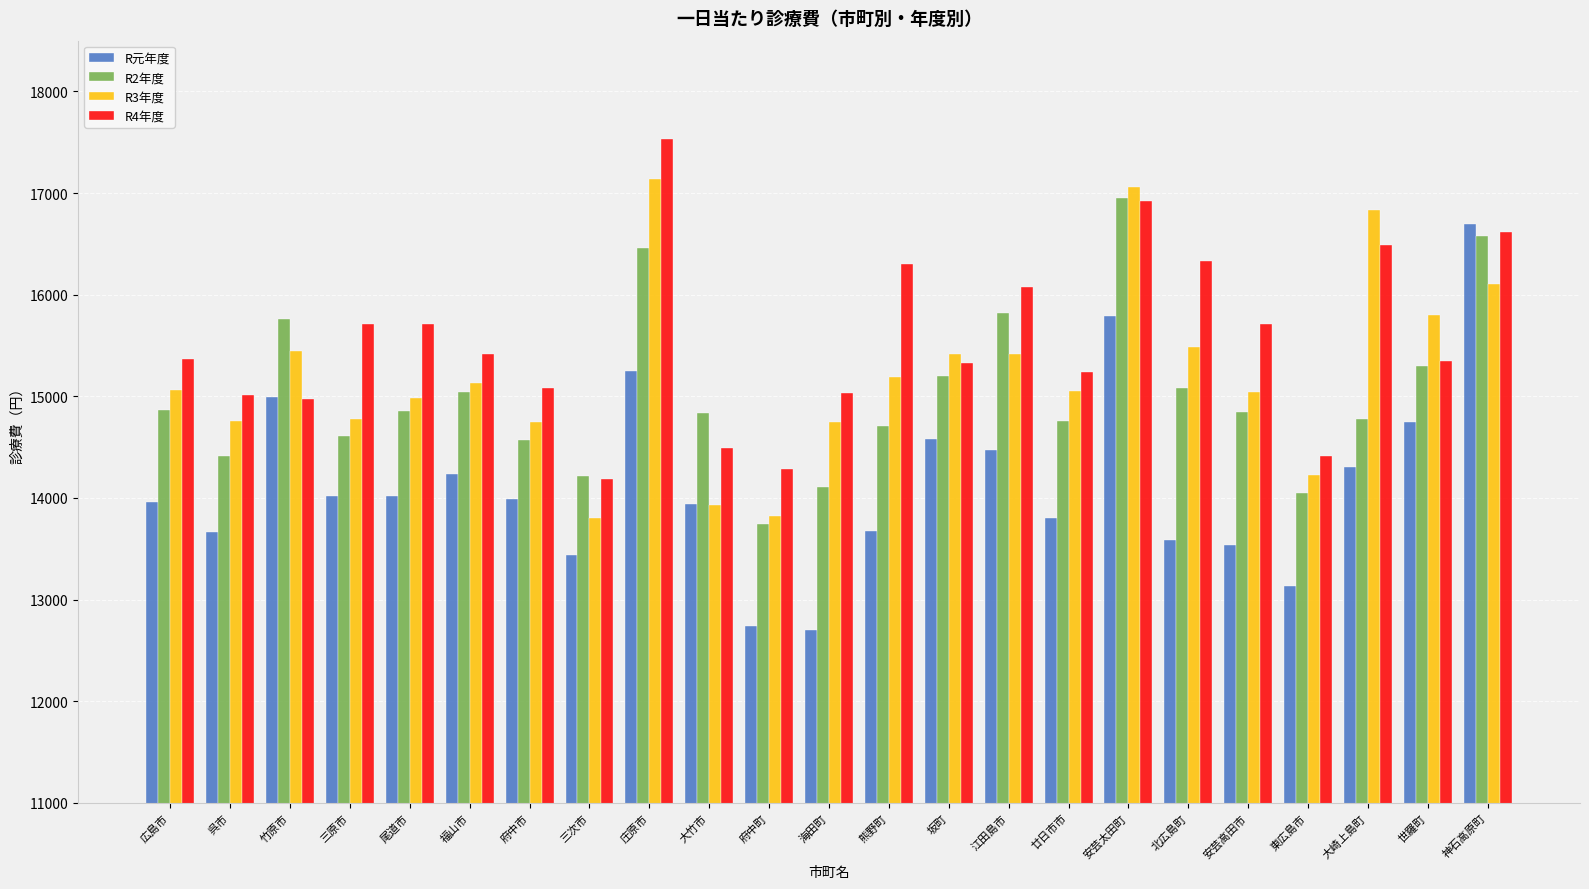

What is the label of the 16th bar from the right?

三次市